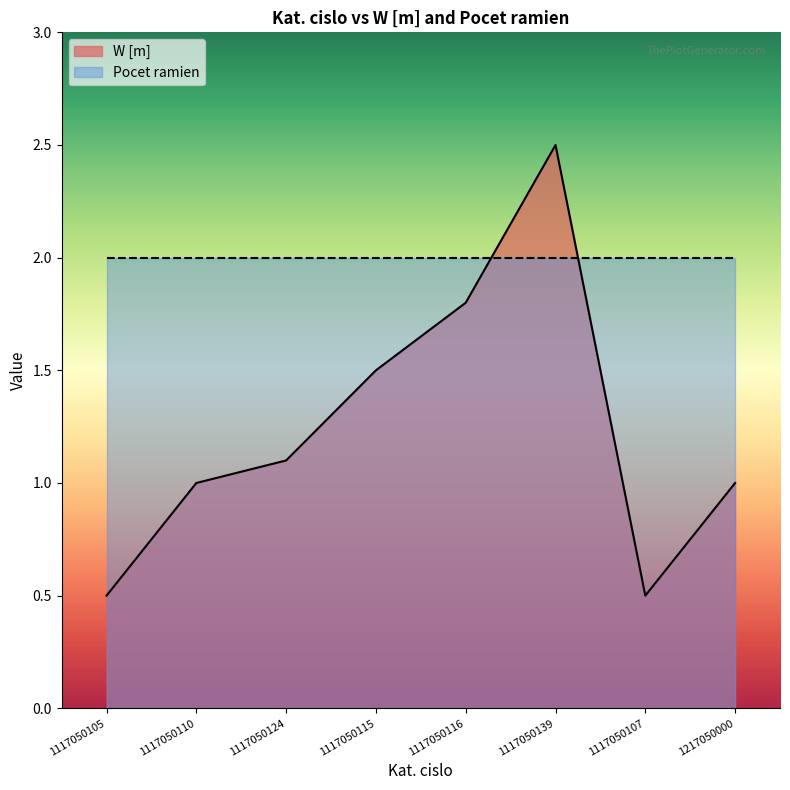

Which label corresponds to the smallest value in the chart?

1117050105